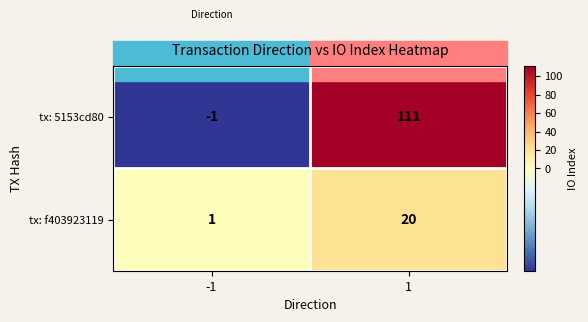

At how many categories does at least one series exceed 84?

1